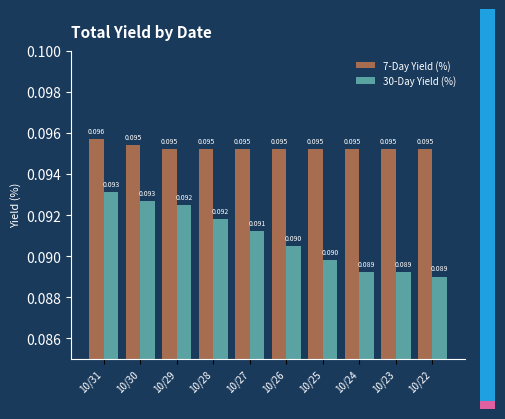

Is the value of 7-Day Yield (%) at 10/30 greater than the value of 30-Day Yield (%) at 10/26?

Yes